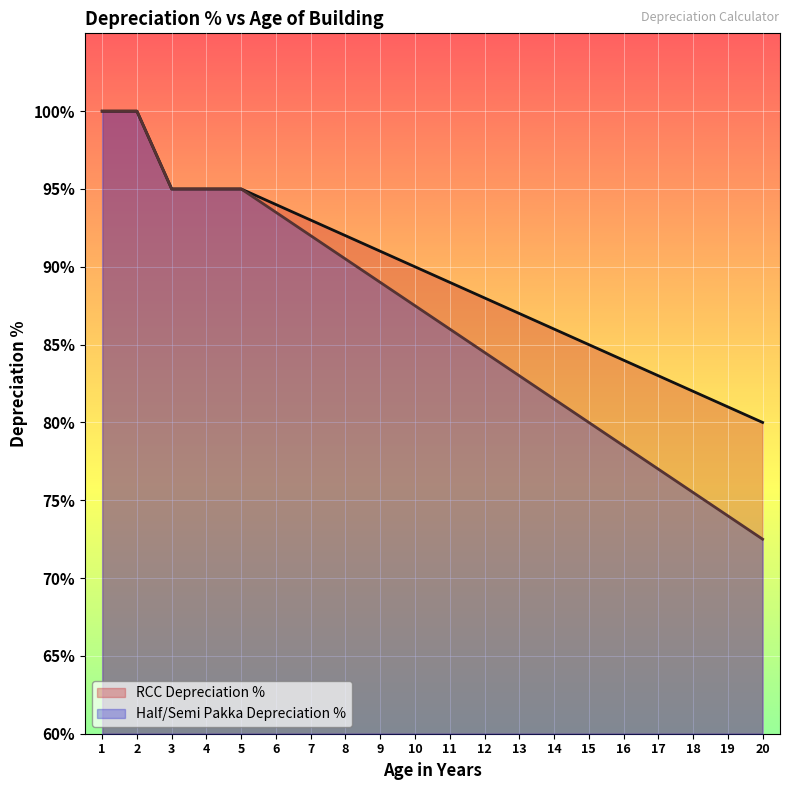

What is the value of the RCC Depreciation % point at the 17th from the left?

83.0